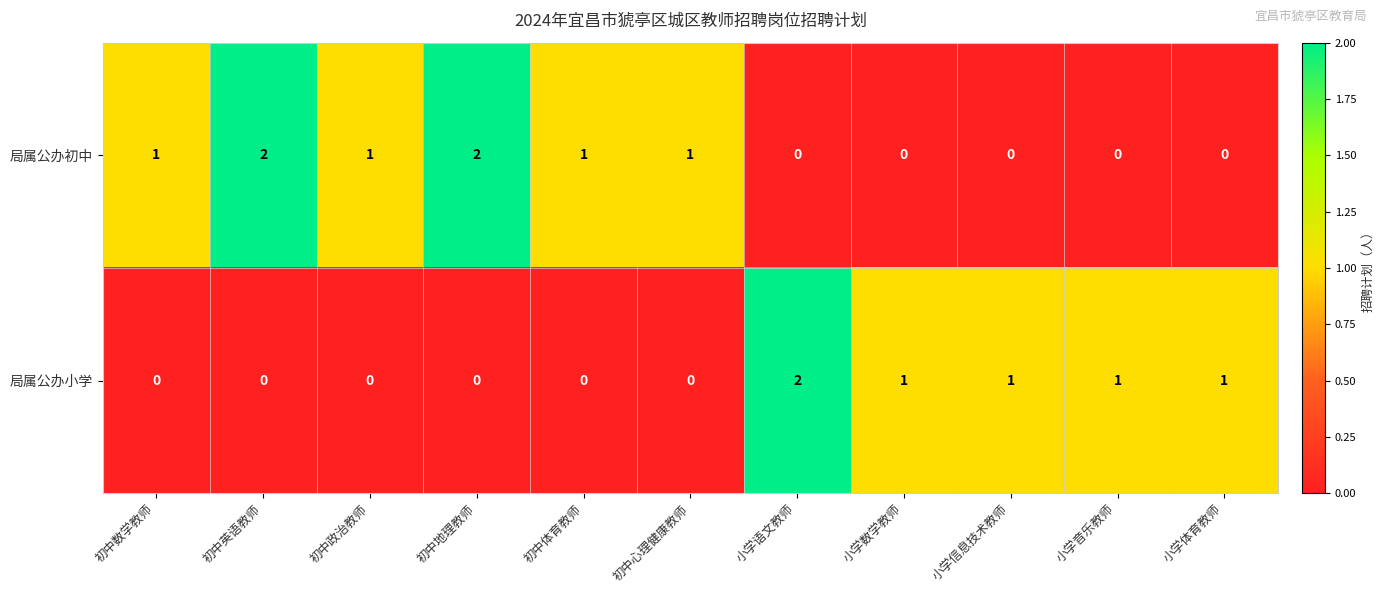

What is the sum of all 局属公办小学 values?

6